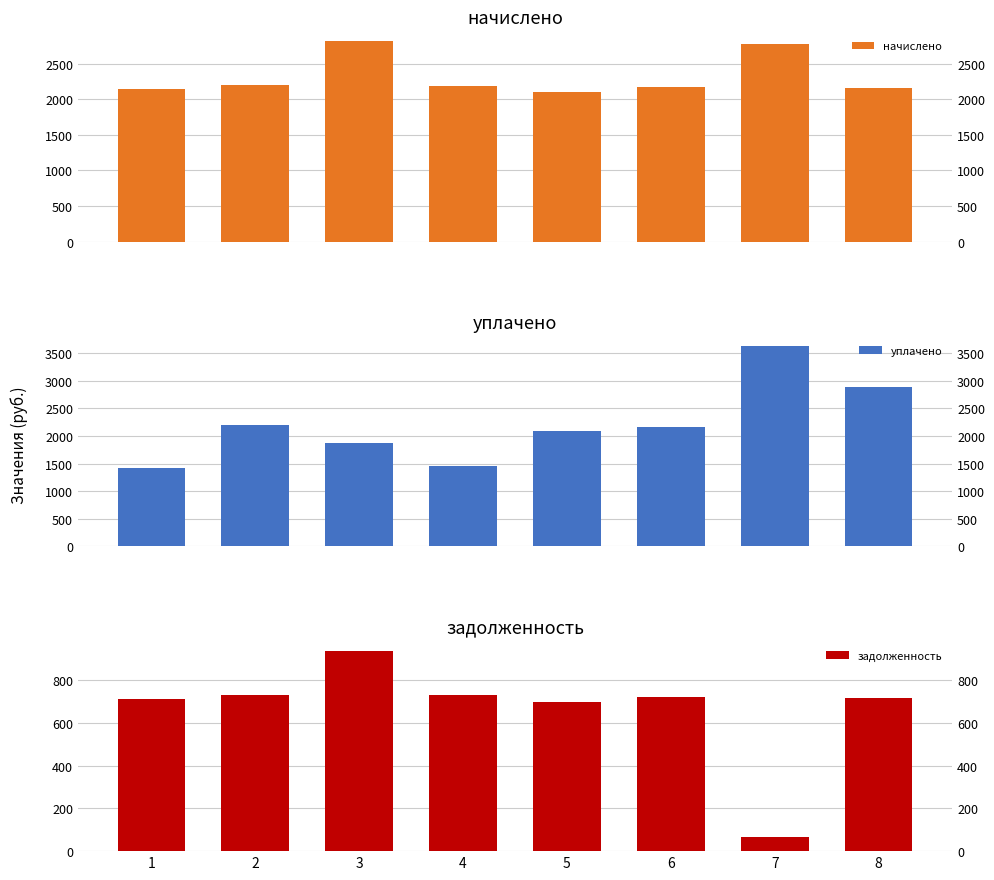

The задолженность series shows 723.4 at 6. True or false?

True